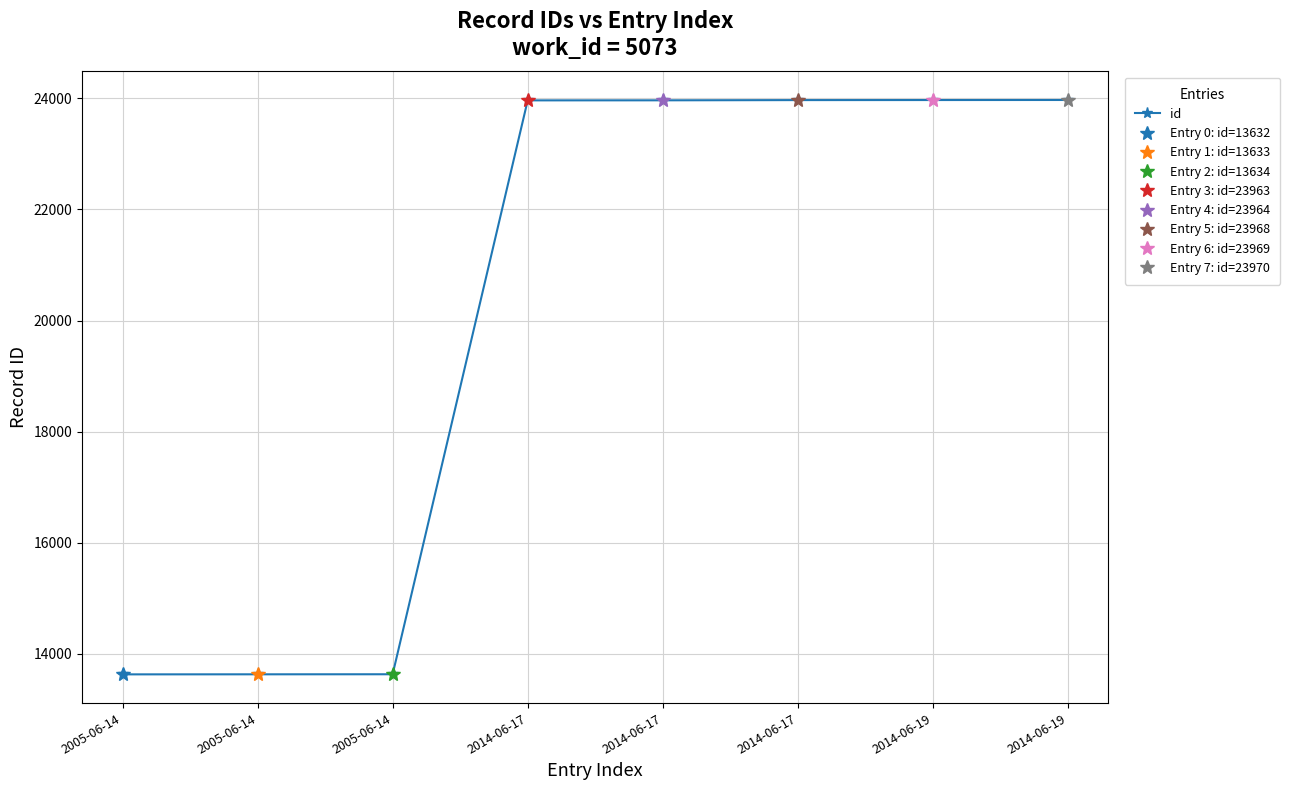

What is the label of the 3rd point from the right?

2014-06-17